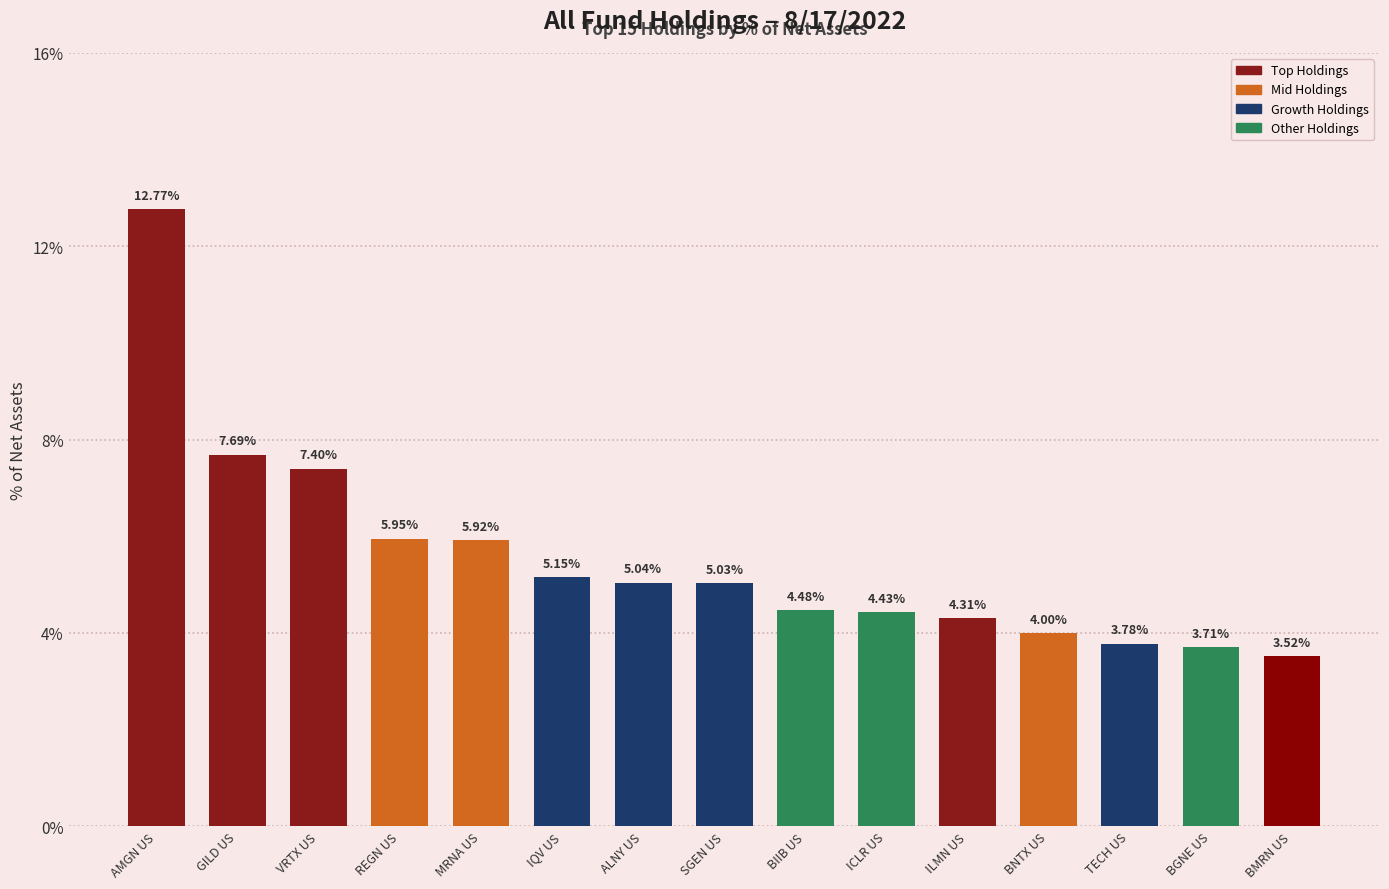

What position from the right is ICLR US?

6